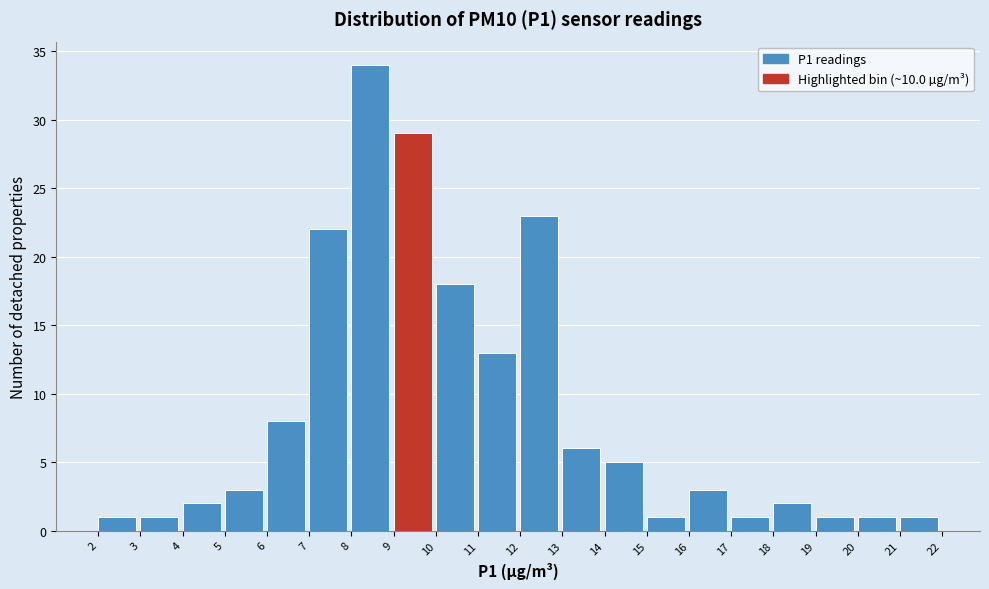

Reading left to right, list all the values displayed in this chart.

1	1	2	3	8	22	34	29	18	13	23	6	5	1	3	1	2	1	1	1